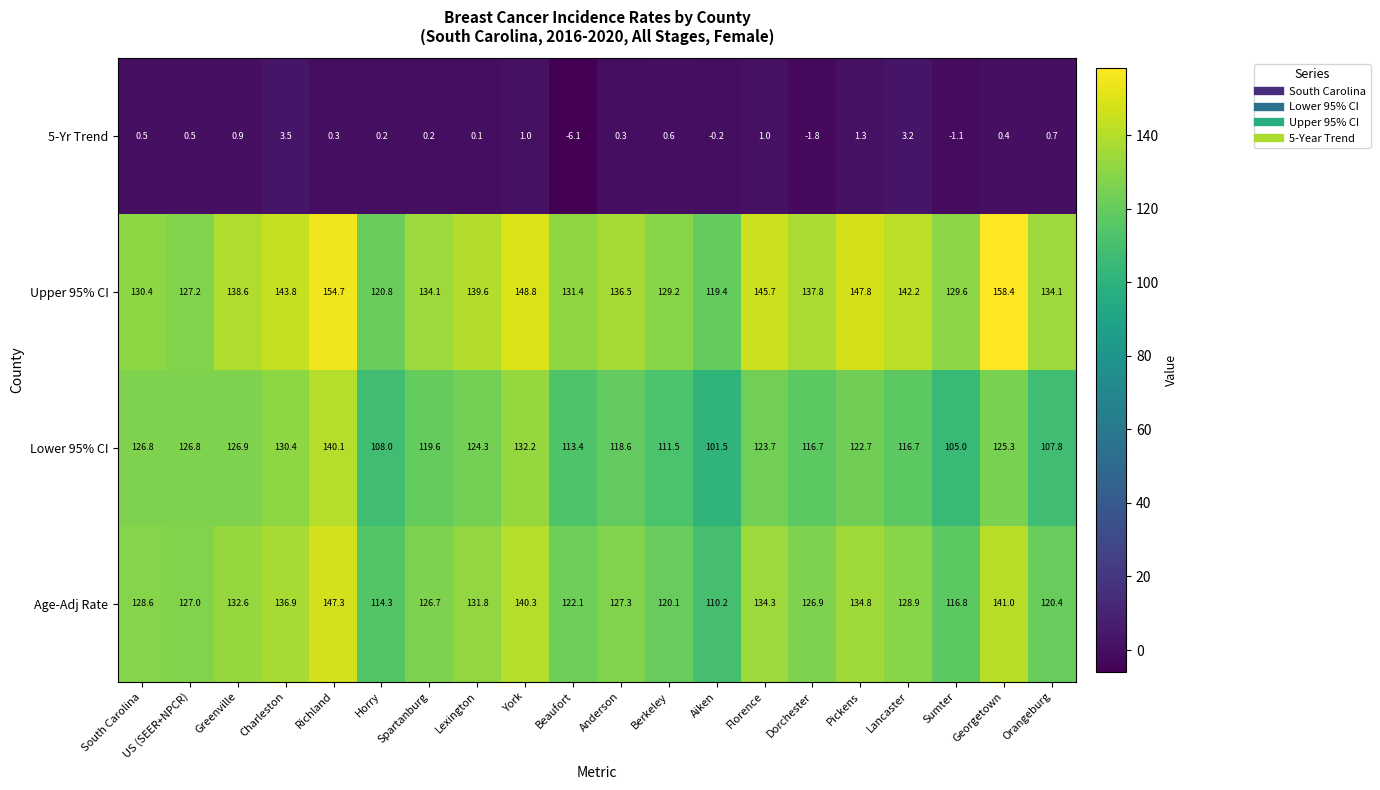

At South Carolina, list the series in order from largest to smallest.

Upper 95% CI, Age-Adj Rate, Lower 95% CI, 5-Yr Trend